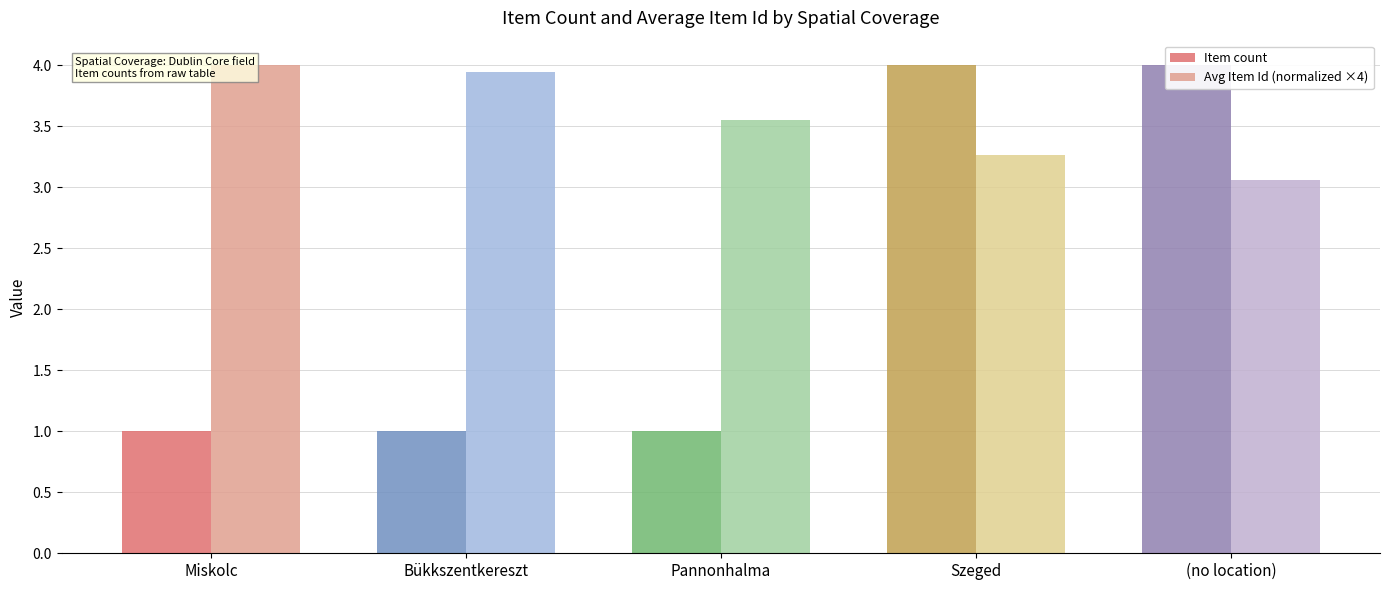

Reading left to right, transcribe all the data shown in this chart.

Item count: 1.0	1.0	1.0	4.0	4.0
Avg Item Id (normalized ×4): 4.0	3.9	3.6	3.3	3.1